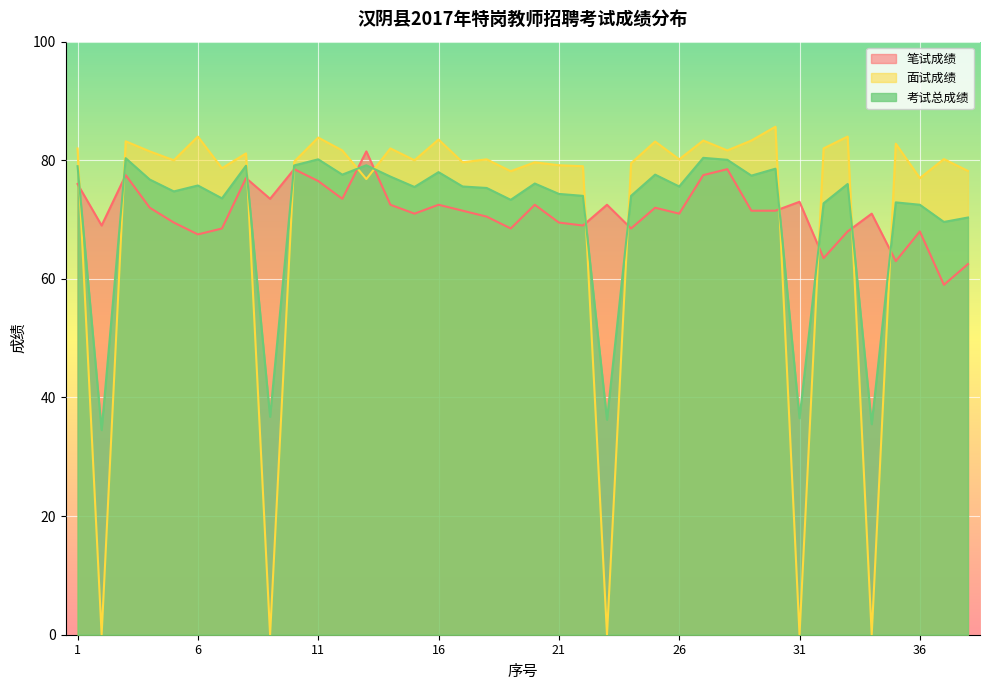

Rank the series by their maximum value, from highest to lowest.

面试成绩, 笔试成绩, 考试总成绩